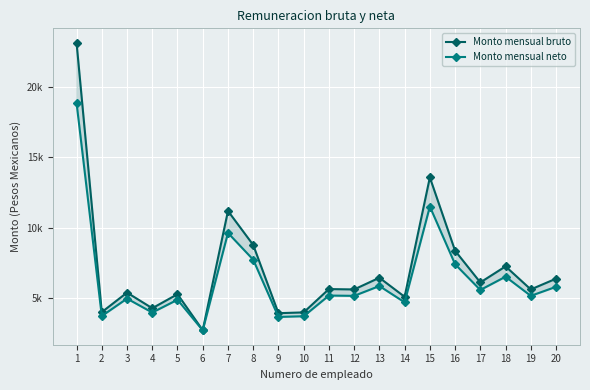

Read the Monto mensual bruto value at 16.

8347.5